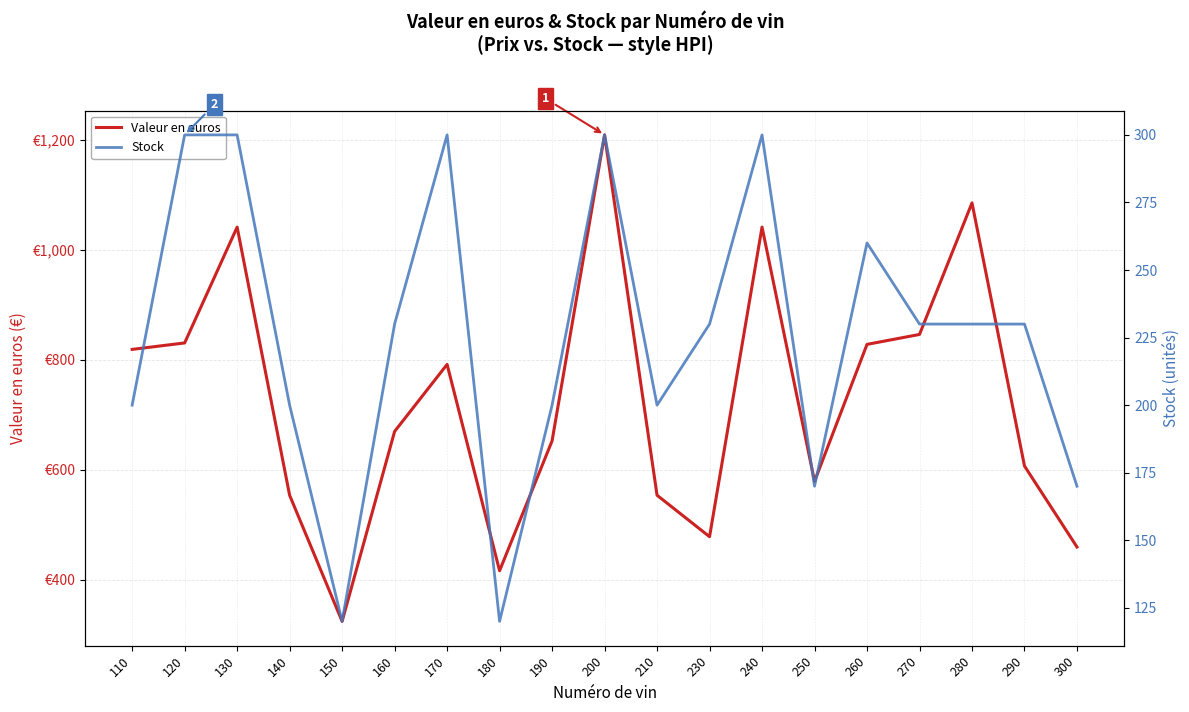

Which series changed the most between 200 and 240?

Valeur en euros